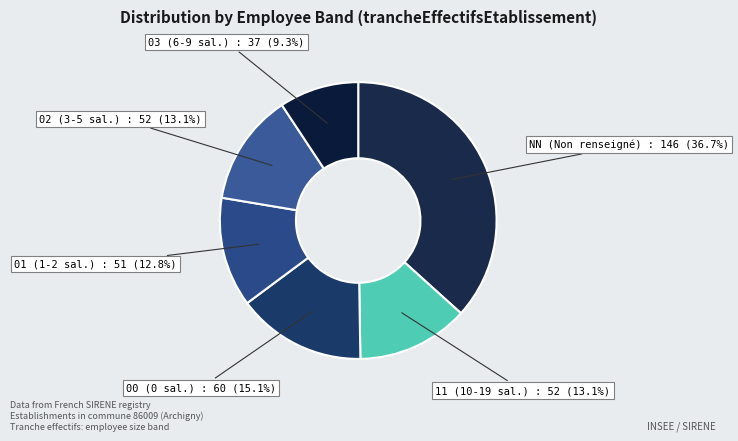

How many slices are in this pie chart?

6